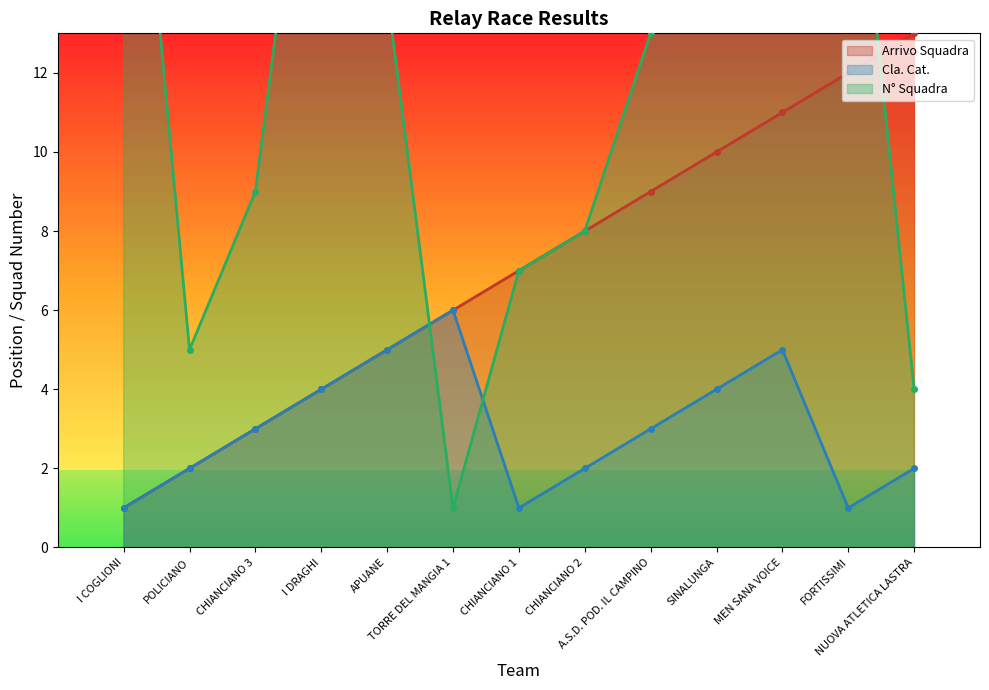

Rank the series by their average value, from highest to lowest.

N° Squadra, Arrivo Squadra, Cla. Cat.